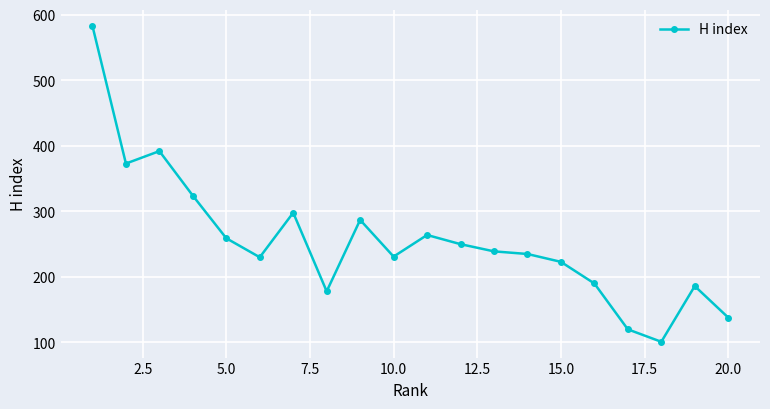

What is the average value?

255